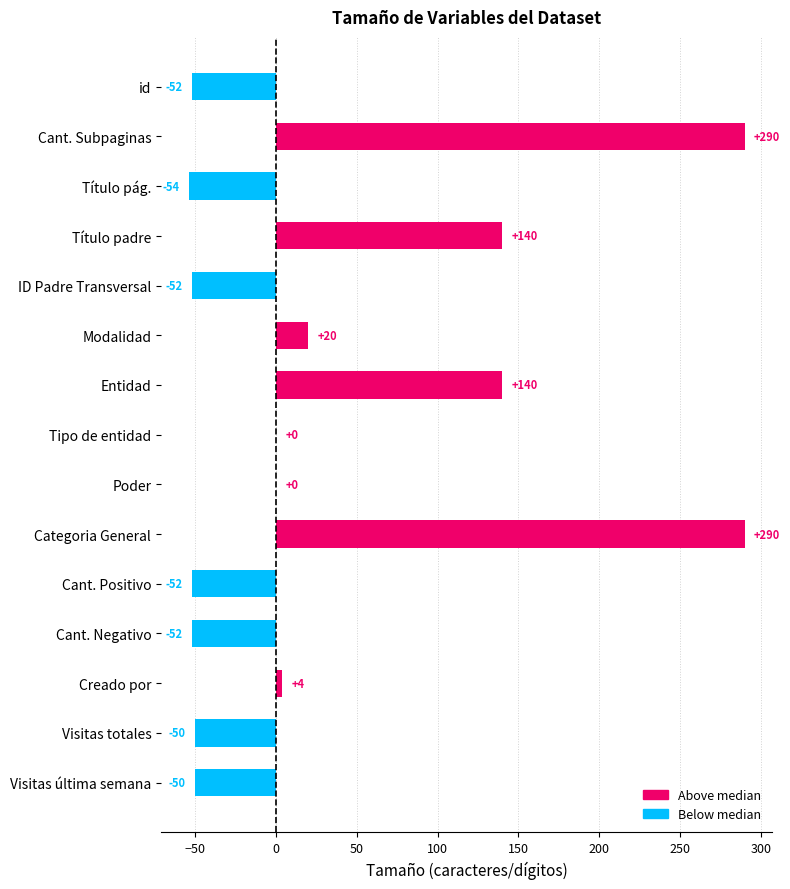

What is the change in value from Entidad to Cant. Positivo?

-192